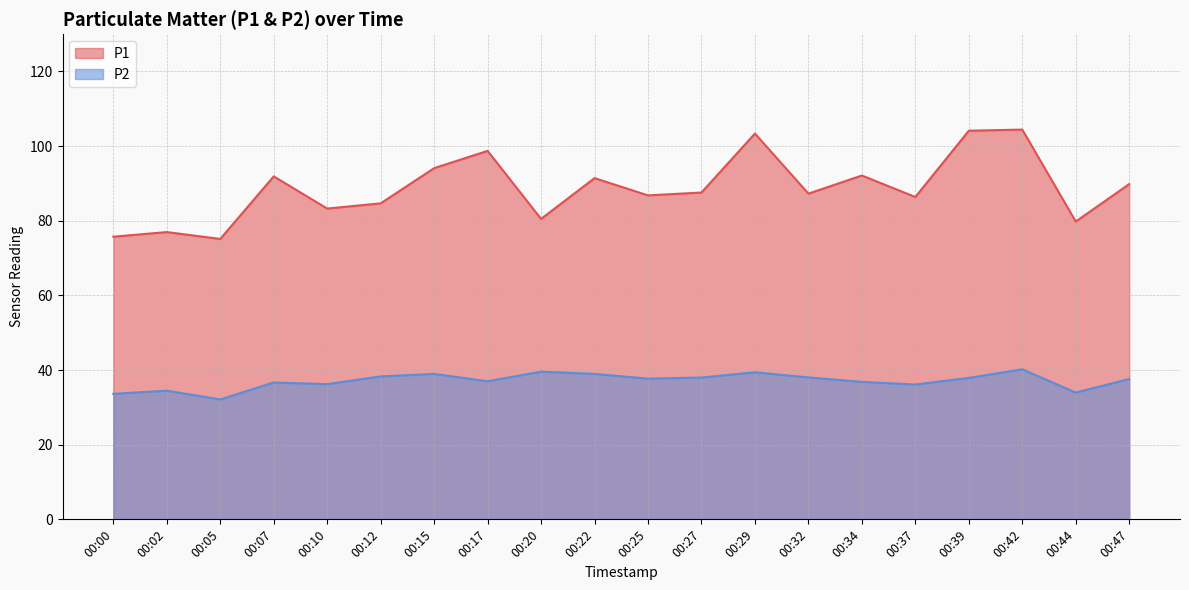

Between 00:20 and 00:32, which is larger?

00:32